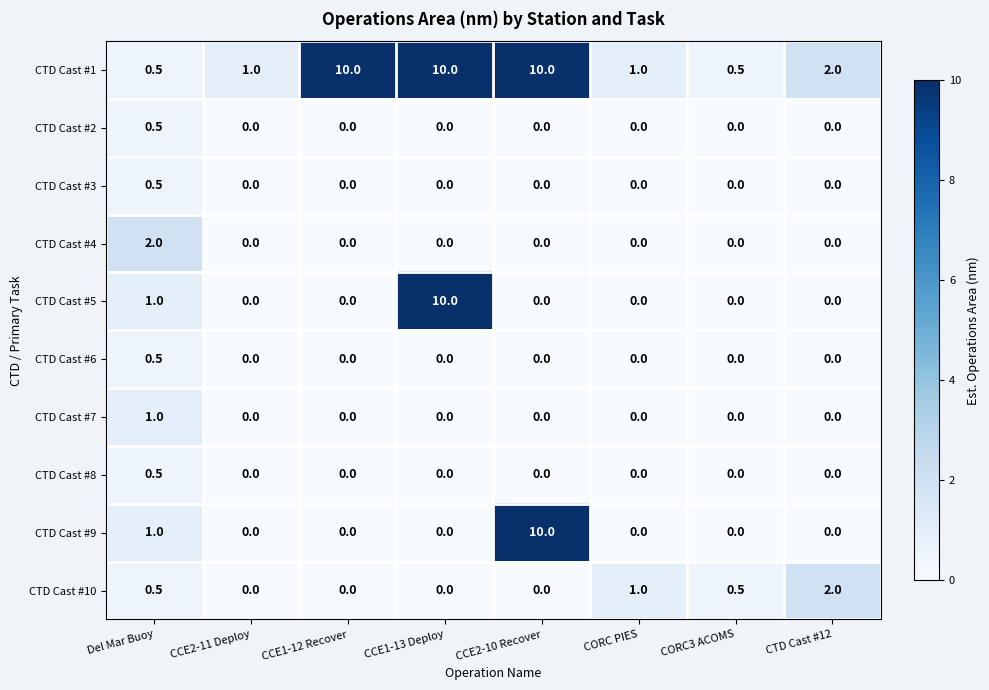

How many CTD Cast #10 values are between 0 and 1?

7